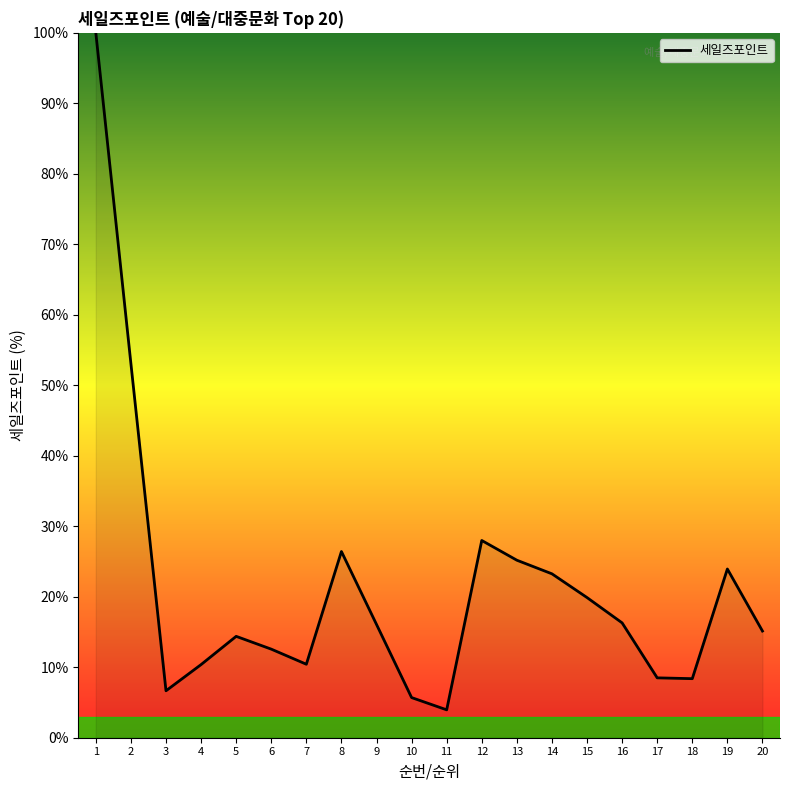

Approximately how many times larger is the value at 4 compared to 11?

2.6